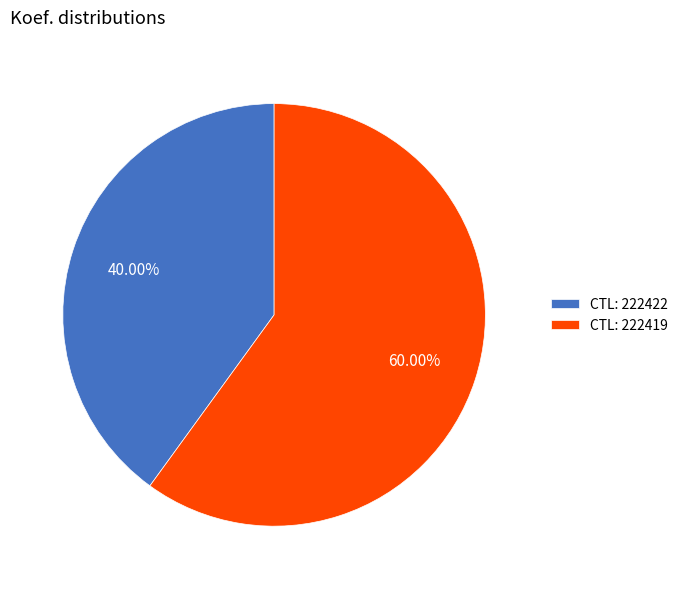

What is the smallest slice in the pie chart?

CTL: 222422